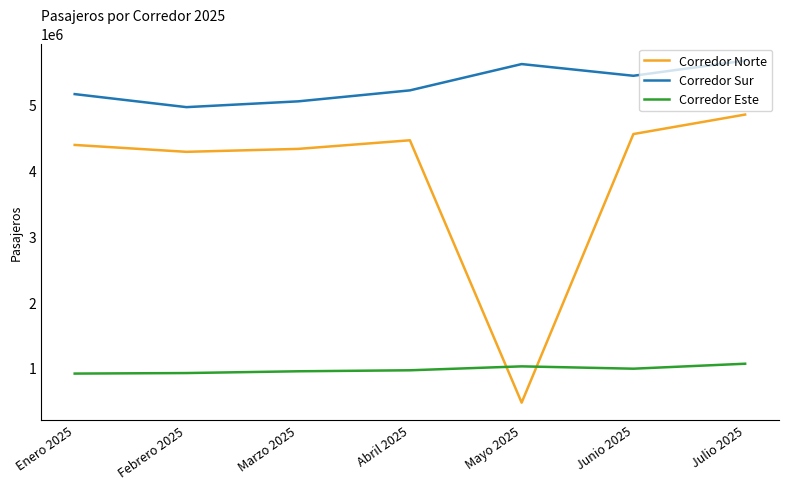

At Enero 2025, list the series in order from smallest to largest.

Corredor Este, Corredor Norte, Corredor Sur